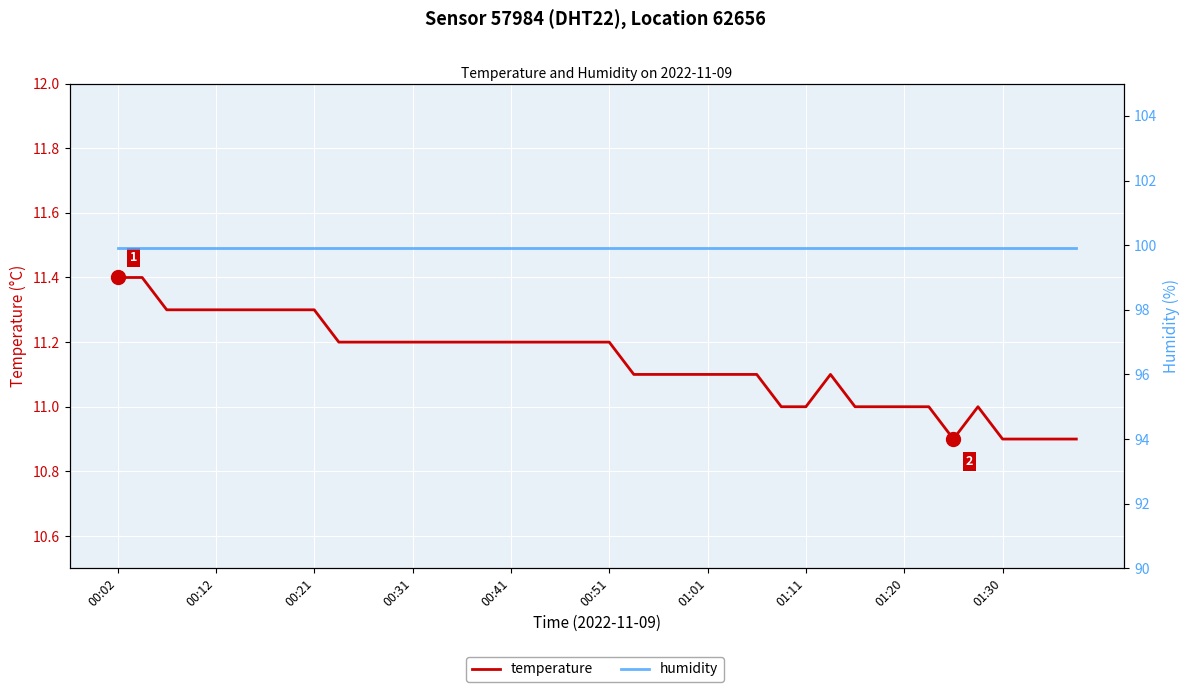

What value does the humidity series have at 00:31?

99.9